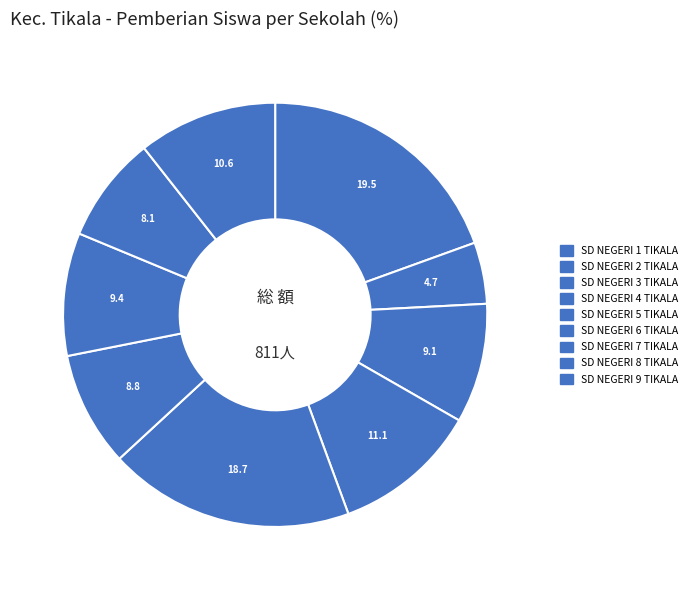

To the nearest percent, what is the difference between the largest and smallest slice percentages?

15%